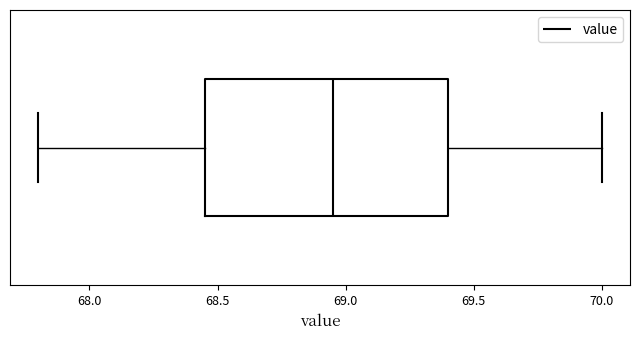

Read this box plot against the x-axis: the position of the median line, the range covered by the box, and the ends of both whiskers. The values are not printed on the chart, so give them approximately, as read against the axis.

median 68.95, box 68.45 to 69.40, whiskers 67.80 to 70.00